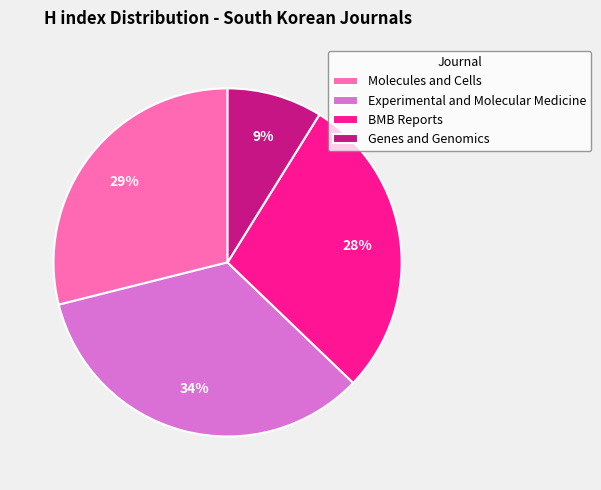

To the nearest percent, what is the difference between the largest and smallest slice percentages?

25%